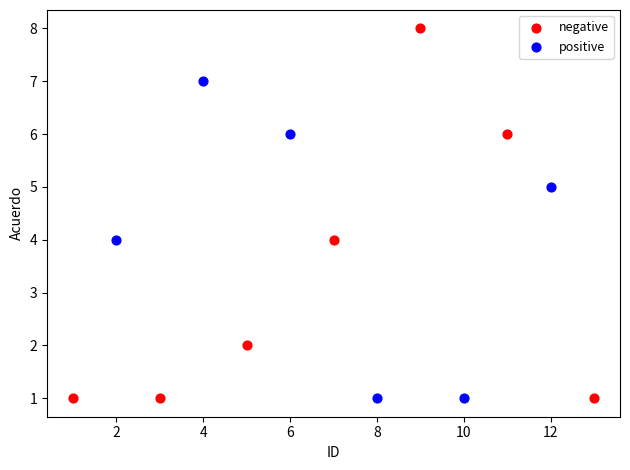

Which series contains the highest Y value?

negative